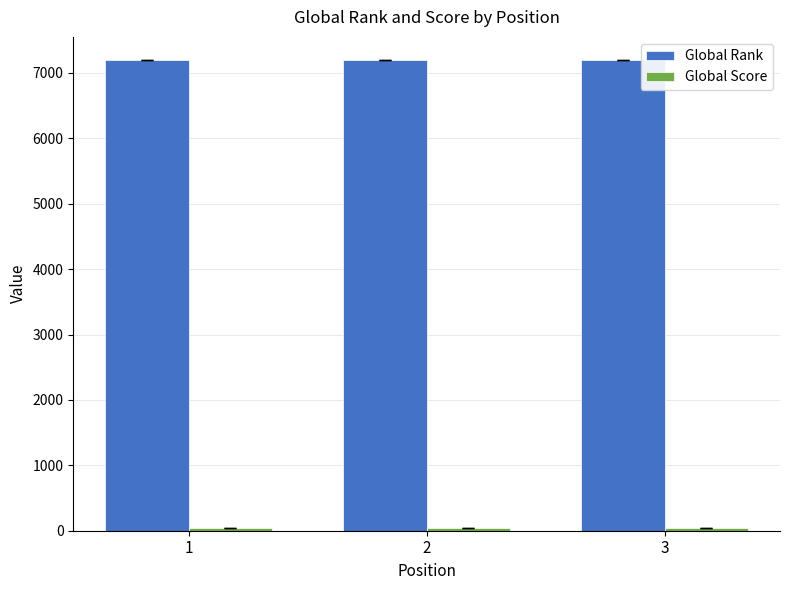

At how many categories does at least one series exceed 5413?

3